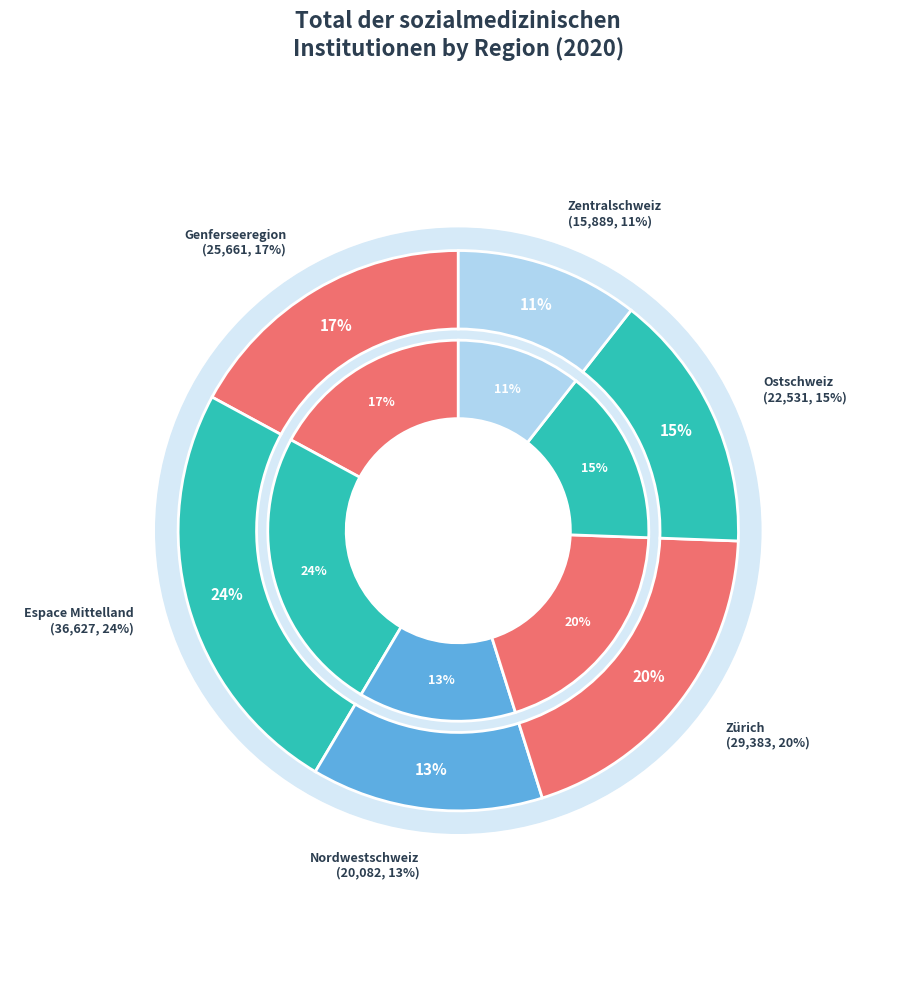

How many segments does this pie chart have?

6